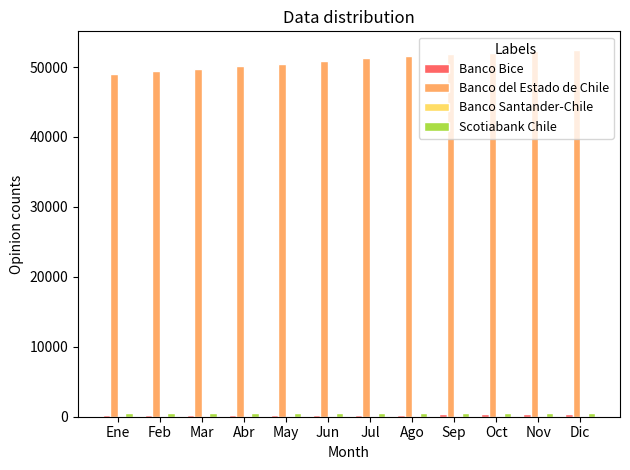

True or false: Banco del Estado de Chile has a value of 50839 at Jun.

True